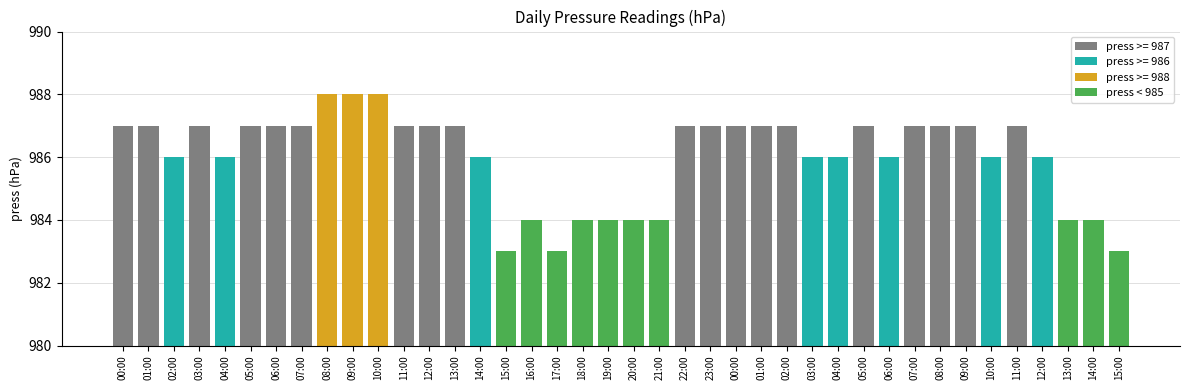

List the labels in order of value, largest first.

08:00, 09:00, 10:00, 00:00, 01:00, 03:00, 05:00, 06:00, 07:00, 11:00, 12:00, 13:00, 22:00, 23:00, 00:00, 01:00, 02:00, 05:00, 07:00, 08:00, 09:00, 11:00, 02:00, 04:00, 14:00, 03:00, 04:00, 06:00, 10:00, 12:00, 16:00, 18:00, 19:00, 20:00, 21:00, 13:00, 14:00, 15:00, 17:00, 15:00